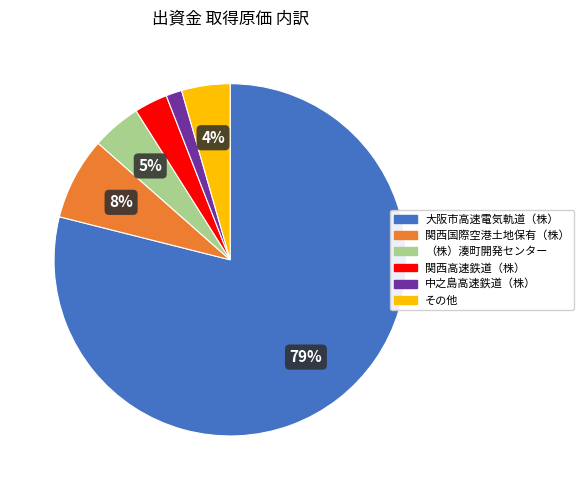

True or false: 中之島高速鉄道（株） accounts for 1% of the total.

True